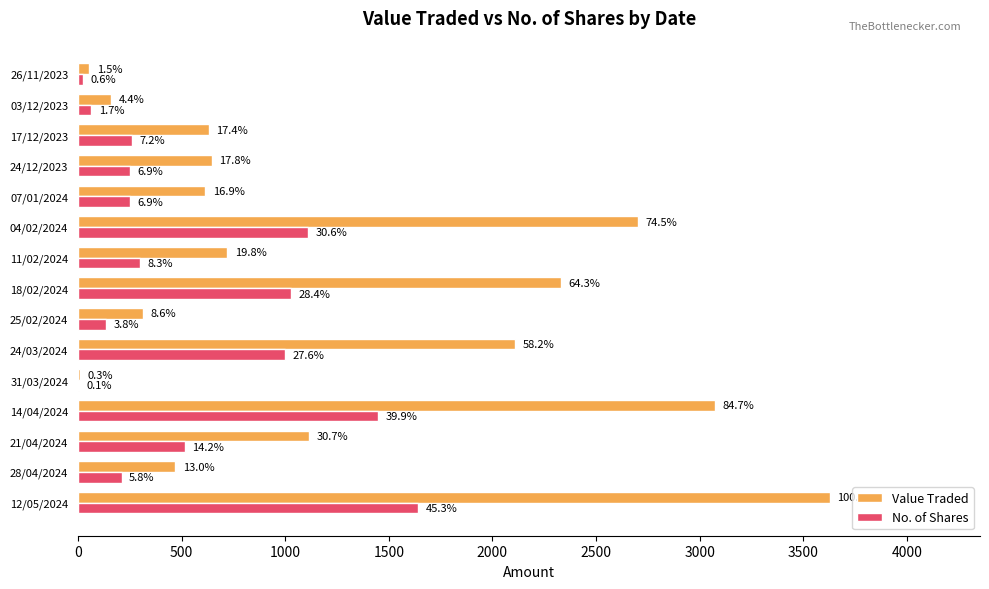

What are all the series names shown in the legend?

Value Traded, No. of Shares